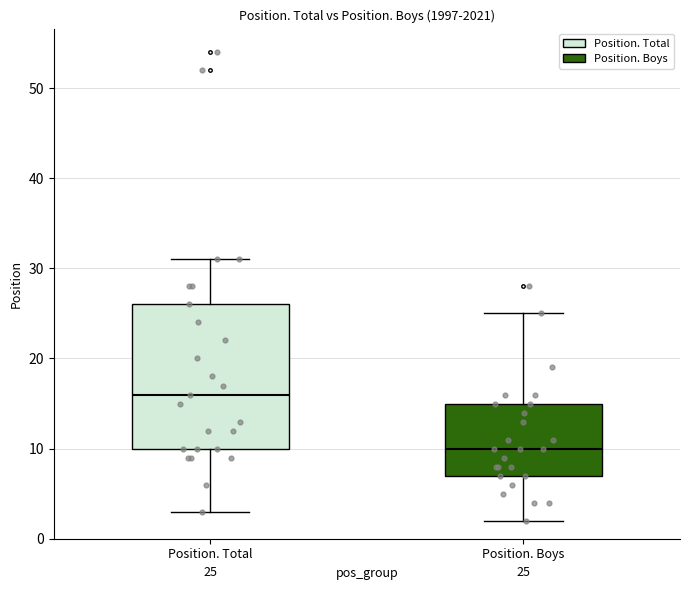

Which box is the tallest, from its lower edge to its upper edge?

Position. Total